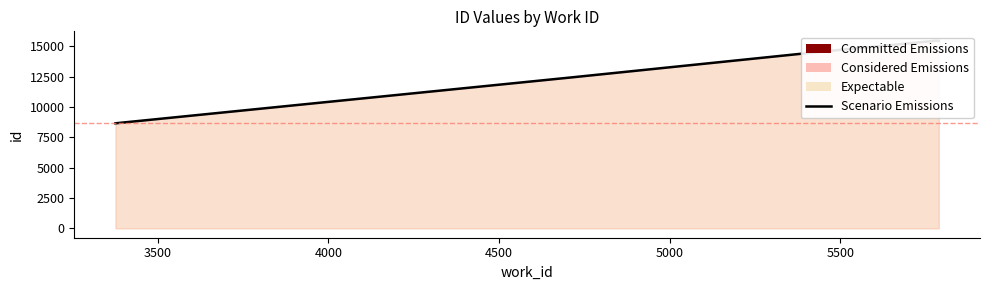

What is the greatest value displayed?

15456